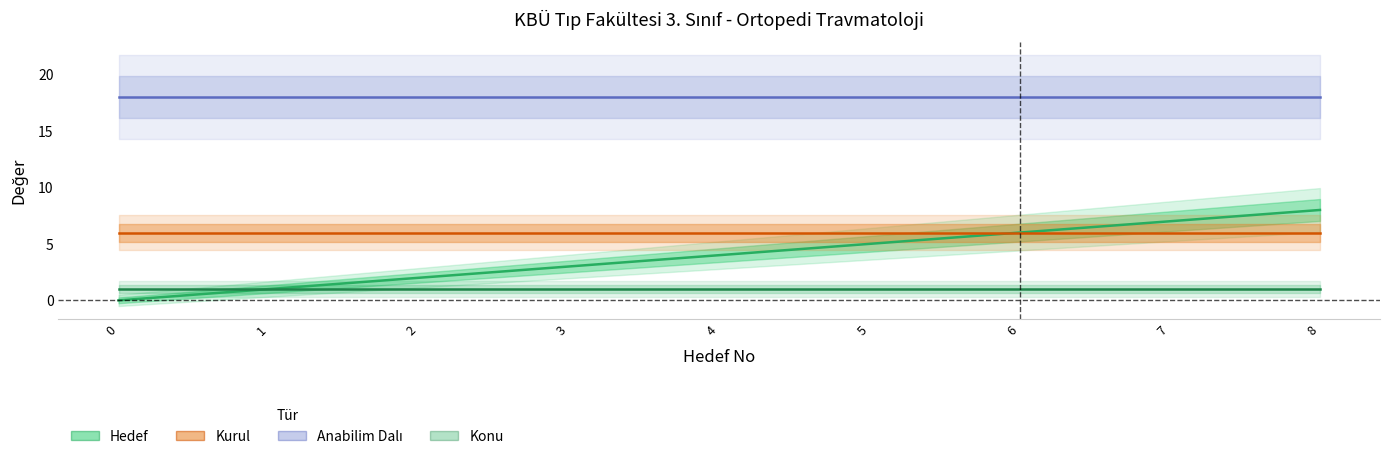

The value of Anabilim Dalı at 0 is 24. True or false?

False